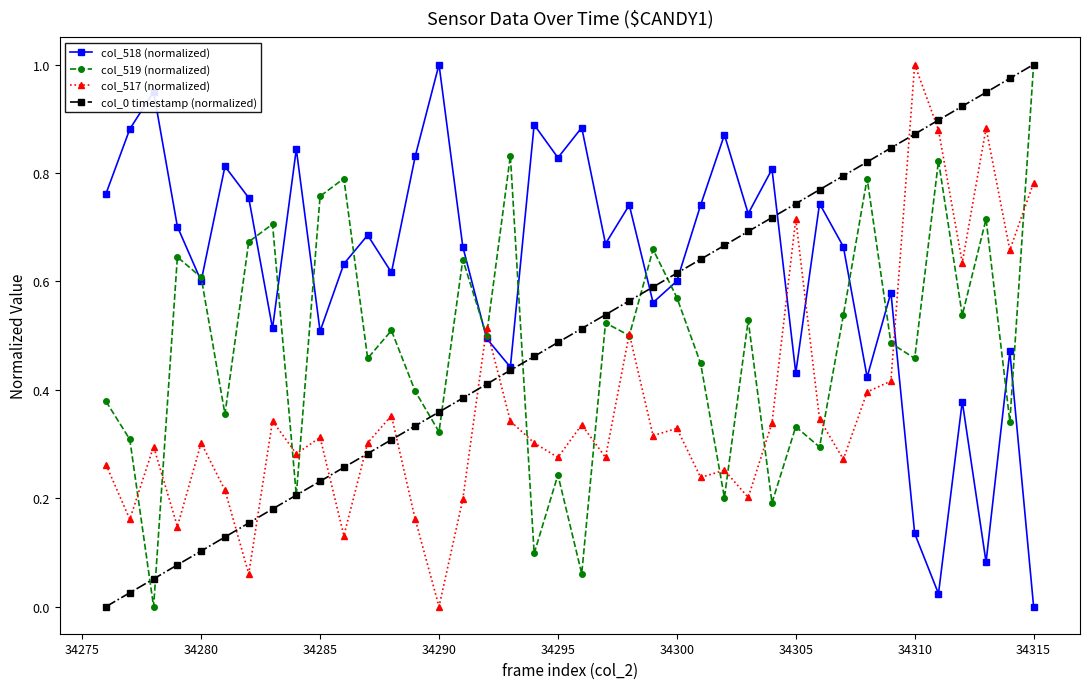

Which series has the largest total across all categories?

col_518 (normalized)